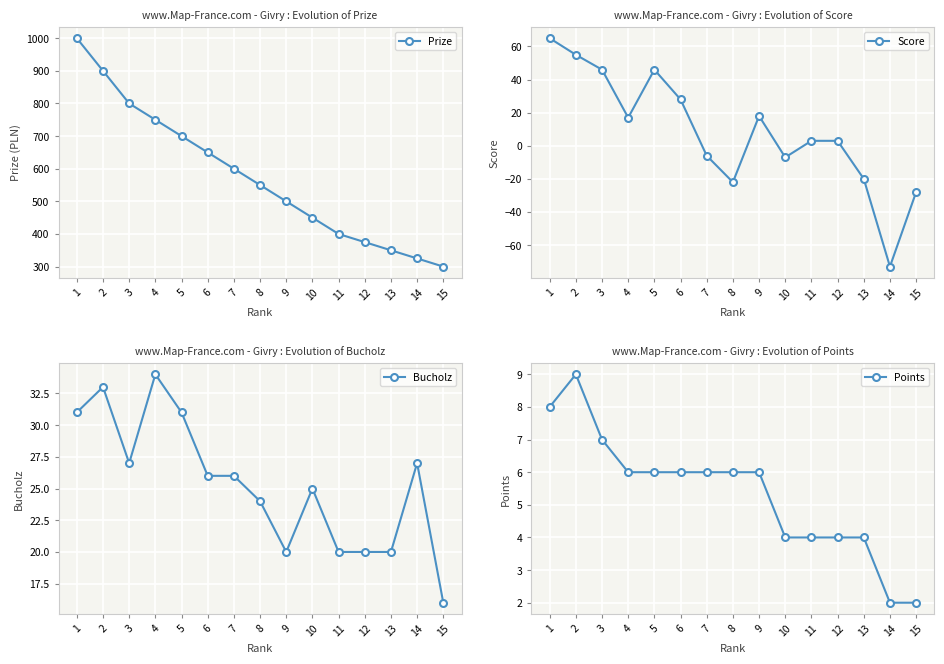

True or false: Points and Prize intersect in this chart.

False